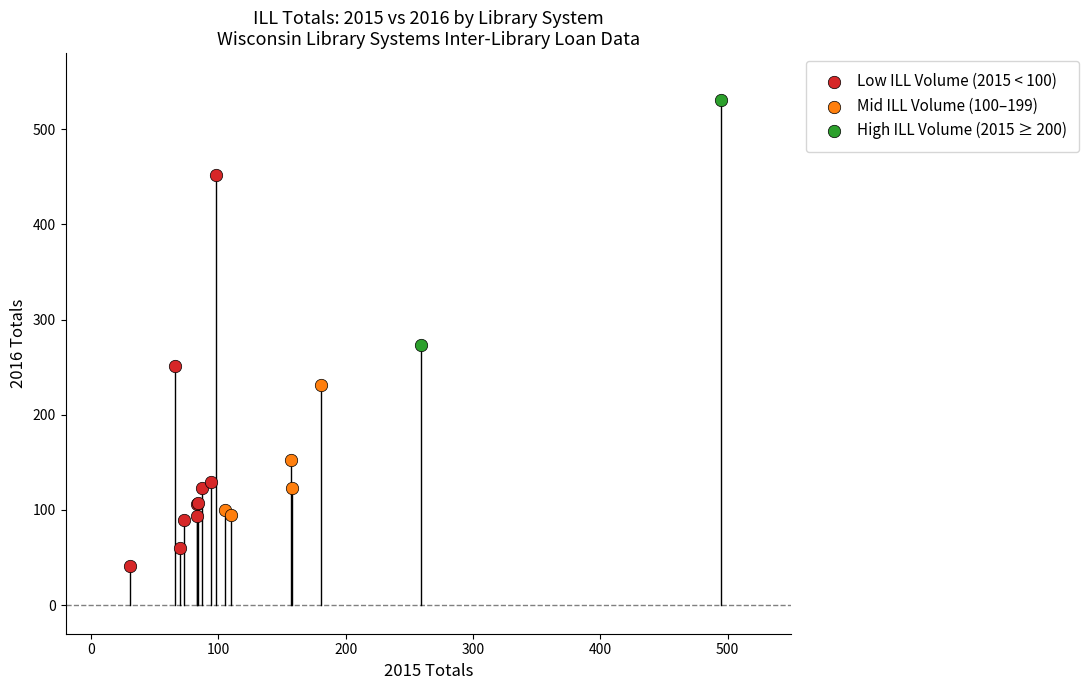

Which series has the largest Y range (max minus min)?

Low ILL Volume (2015 < 100)